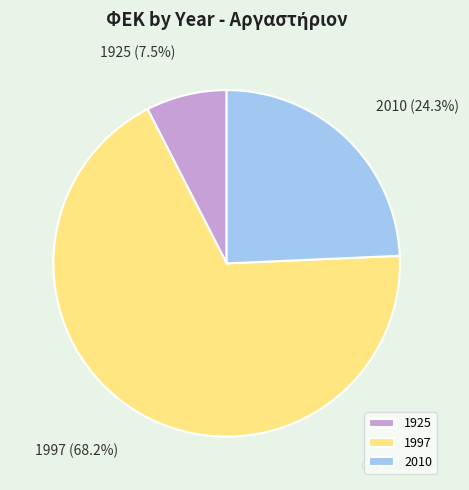

True or false: 1997 accounts for 80% of the total.

False